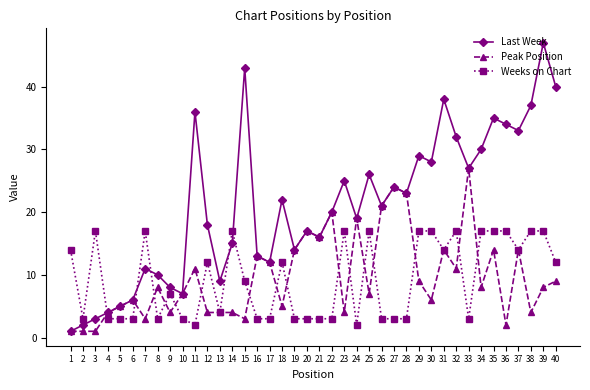

How many lines are shown in the chart?

3